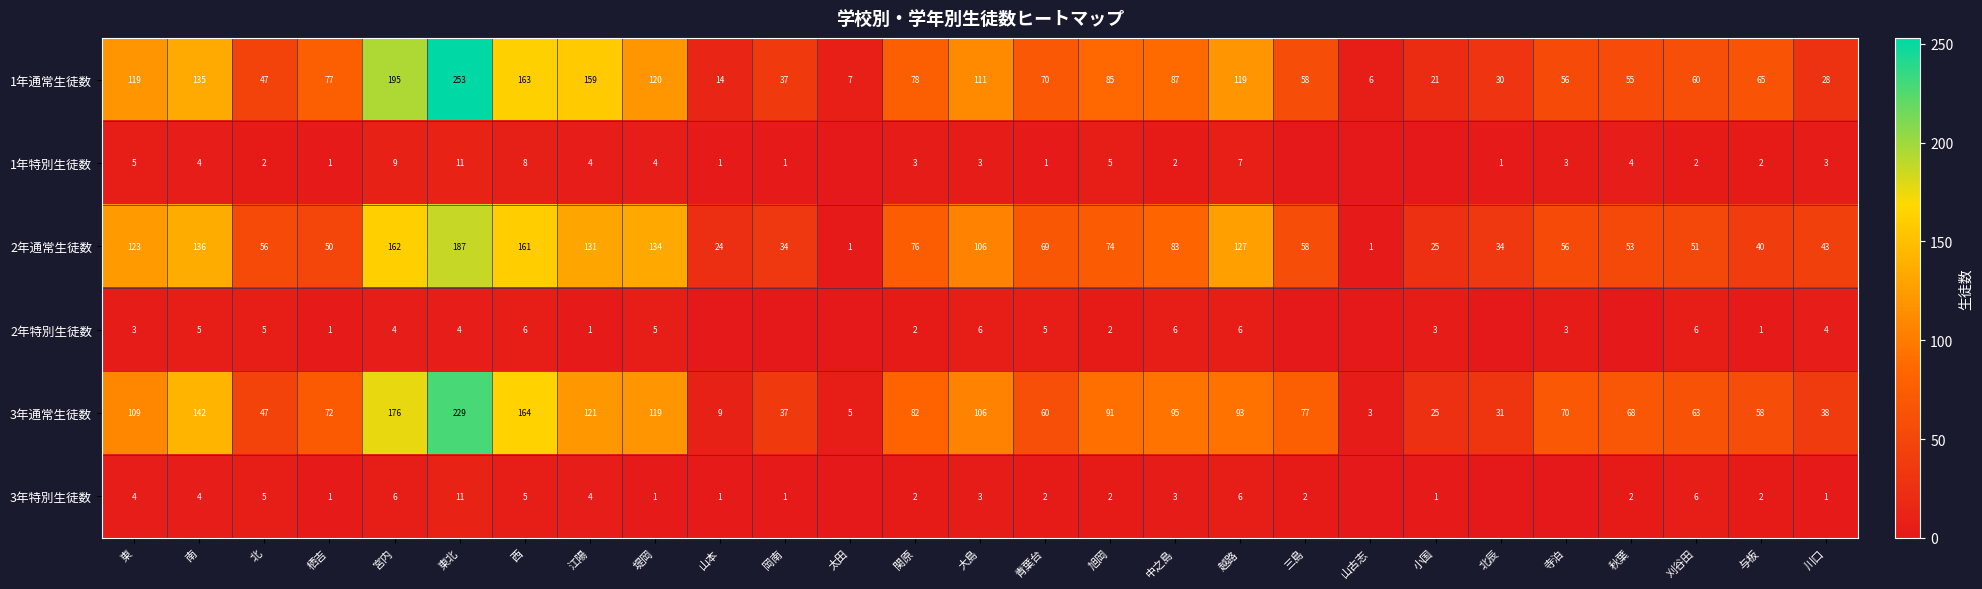

Which has a higher value, 南 or 刈谷田?

南